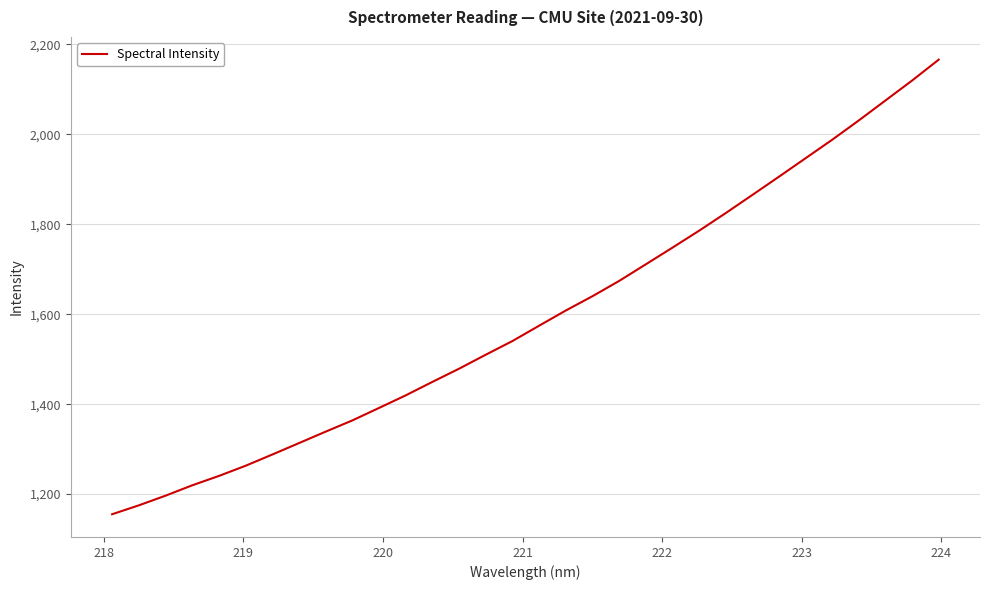

What is the minimum value shown in the chart?

1155.3